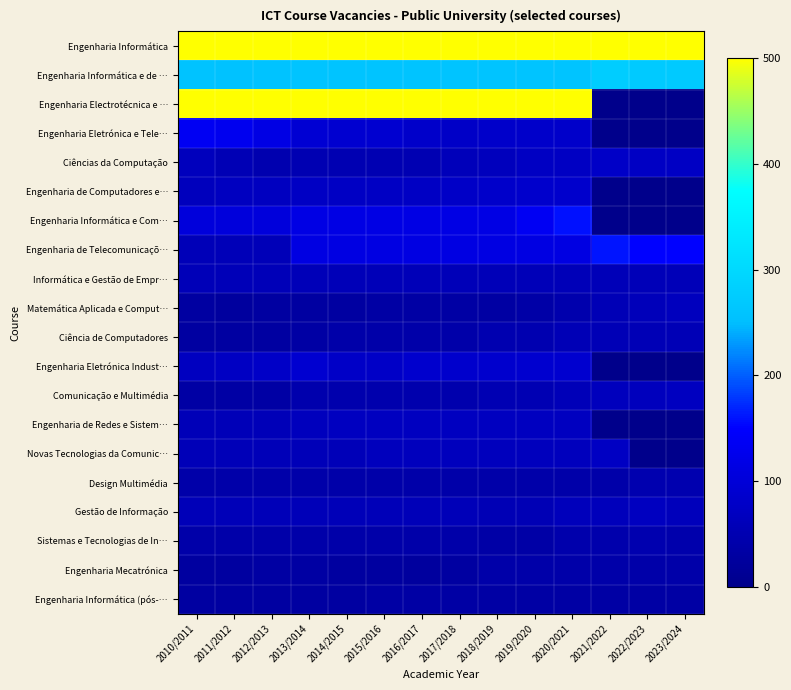

At how many categories does at least one series exceed 376?

14